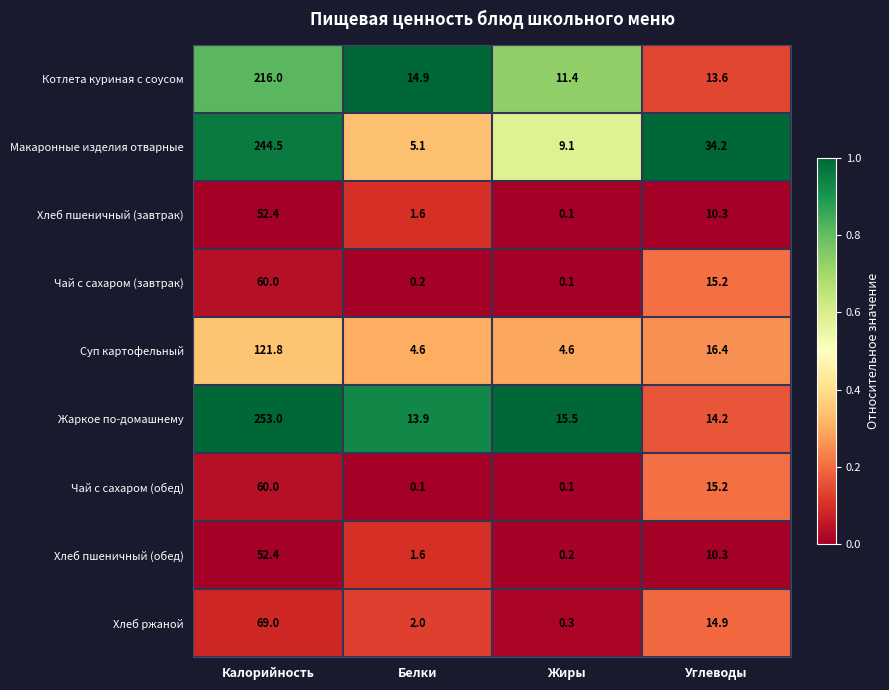

Which series changed the most between Белки and Углеводы?

Макаронные изделия отварные